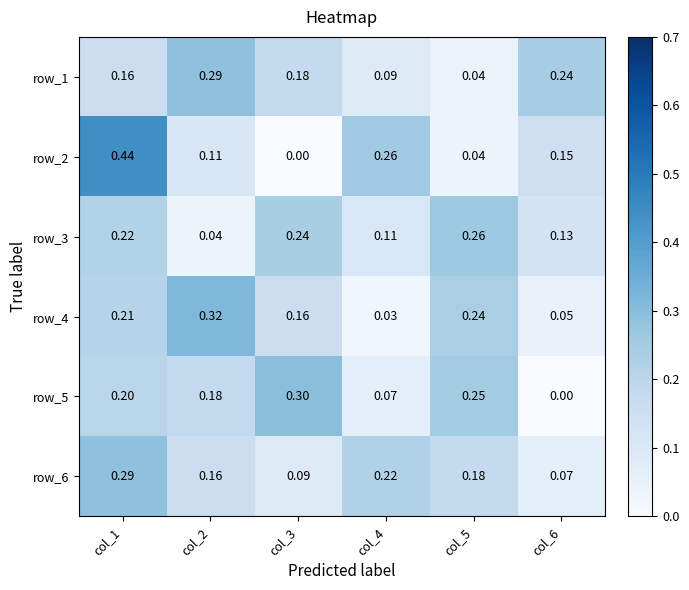

How many positive values does the row_5 series have?

5